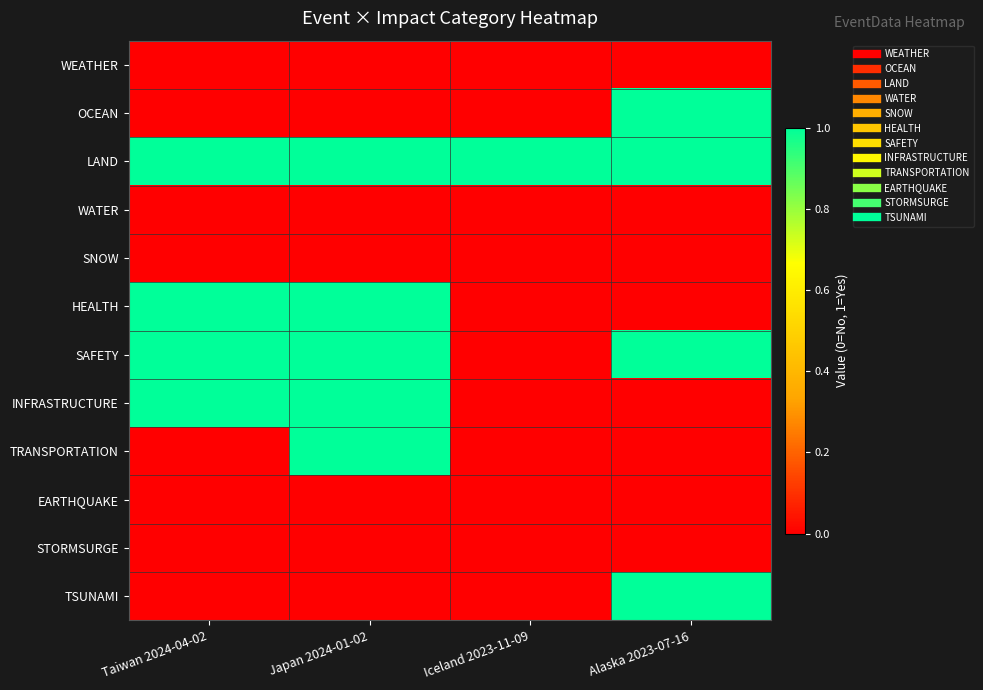

Reading left to right, what are all the values shown in this chart?

WEATHER: Taiwan 2024-04-02=0	Japan 2024-01-02=0	Iceland 2023-11-09=0	Alaska 2023-07-16=0
OCEAN: Taiwan 2024-04-02=0	Japan 2024-01-02=0	Iceland 2023-11-09=0	Alaska 2023-07-16=1
LAND: Taiwan 2024-04-02=1	Japan 2024-01-02=1	Iceland 2023-11-09=1	Alaska 2023-07-16=1
WATER: Taiwan 2024-04-02=0	Japan 2024-01-02=0	Iceland 2023-11-09=0	Alaska 2023-07-16=0
SNOW: Taiwan 2024-04-02=0	Japan 2024-01-02=0	Iceland 2023-11-09=0	Alaska 2023-07-16=0
HEALTH: Taiwan 2024-04-02=1	Japan 2024-01-02=1	Iceland 2023-11-09=0	Alaska 2023-07-16=0
SAFETY: Taiwan 2024-04-02=1	Japan 2024-01-02=1	Iceland 2023-11-09=0	Alaska 2023-07-16=1
INFRASTRUCTURE: Taiwan 2024-04-02=1	Japan 2024-01-02=1	Iceland 2023-11-09=0	Alaska 2023-07-16=0
TRANSPORTATION: Taiwan 2024-04-02=0	Japan 2024-01-02=1	Iceland 2023-11-09=0	Alaska 2023-07-16=0
EARTHQUAKE: Taiwan 2024-04-02=0	Japan 2024-01-02=0	Iceland 2023-11-09=0	Alaska 2023-07-16=0
STORMSURGE: Taiwan 2024-04-02=0	Japan 2024-01-02=0	Iceland 2023-11-09=0	Alaska 2023-07-16=0
TSUNAMI: Taiwan 2024-04-02=0	Japan 2024-01-02=0	Iceland 2023-11-09=0	Alaska 2023-07-16=1